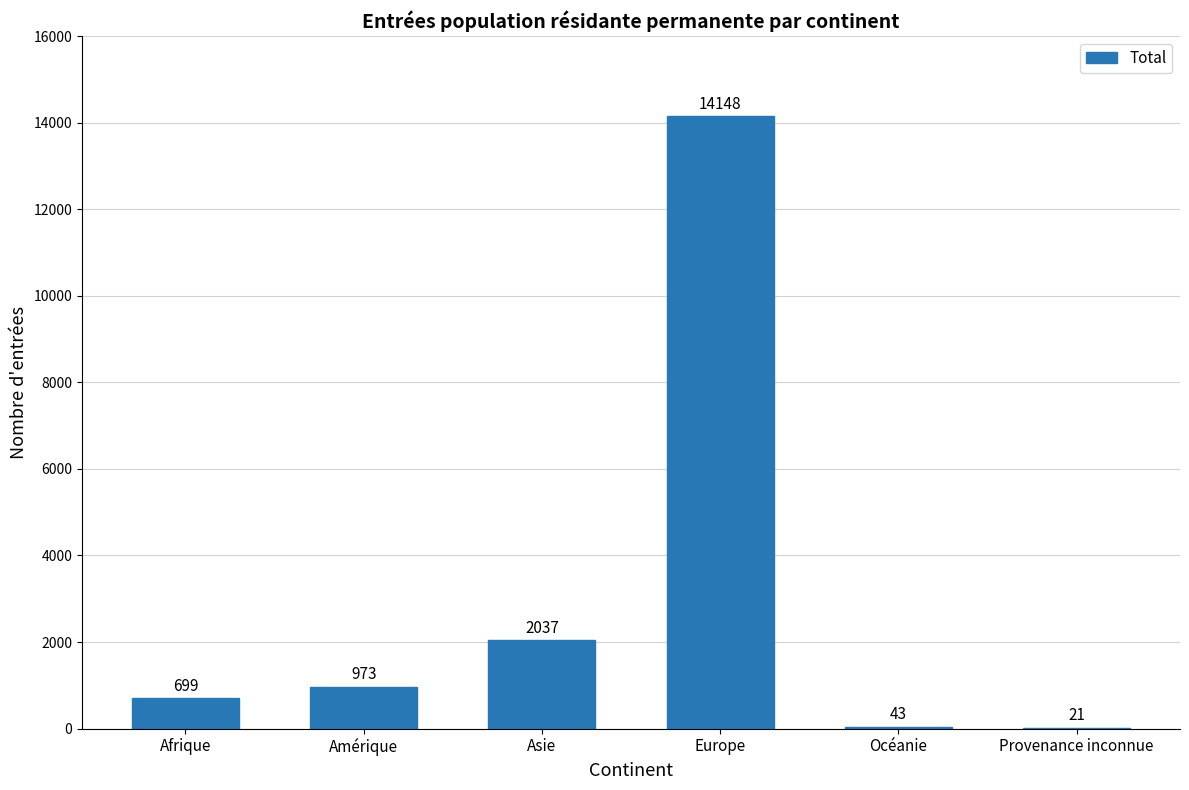

Reading right to left, what are all the values shown in this chart?

Provenance inconnue=21	Océanie=43	Europe=14148	Asie=2037	Amérique=973	Afrique=699